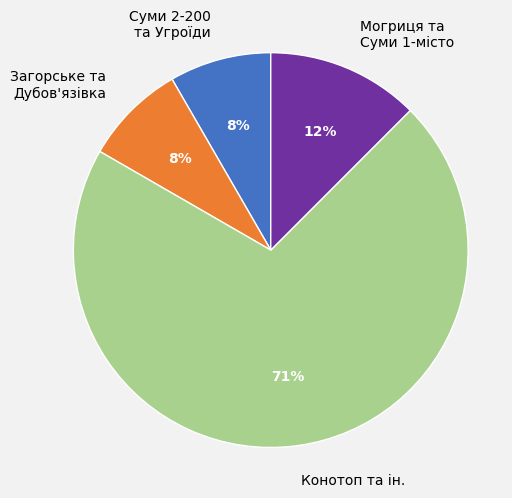

What is the largest slice in the pie chart?

Конотоп та ін.